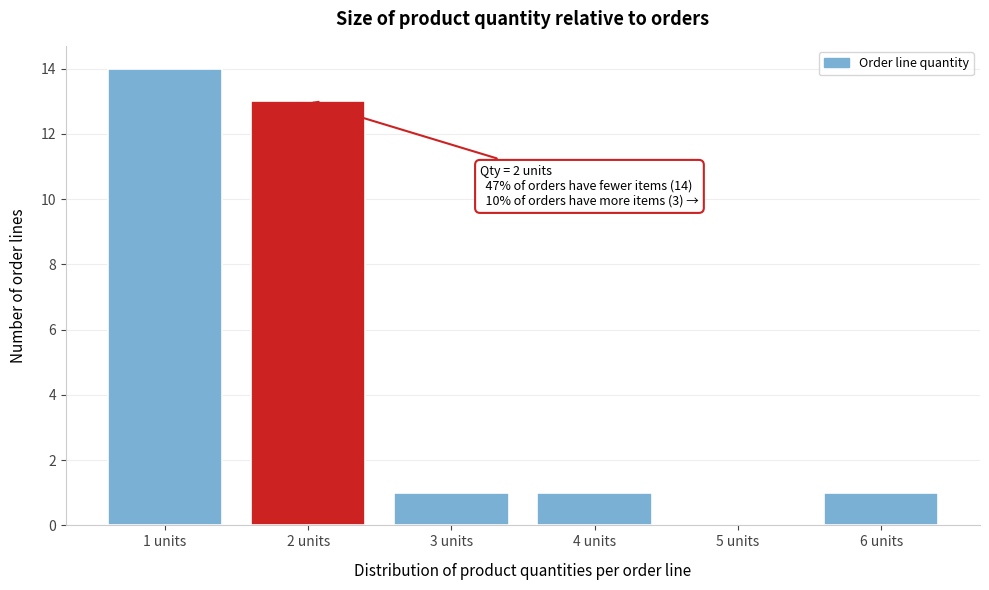

Over which range of the x-axis is the bar tallest?

0.5 to 1.5